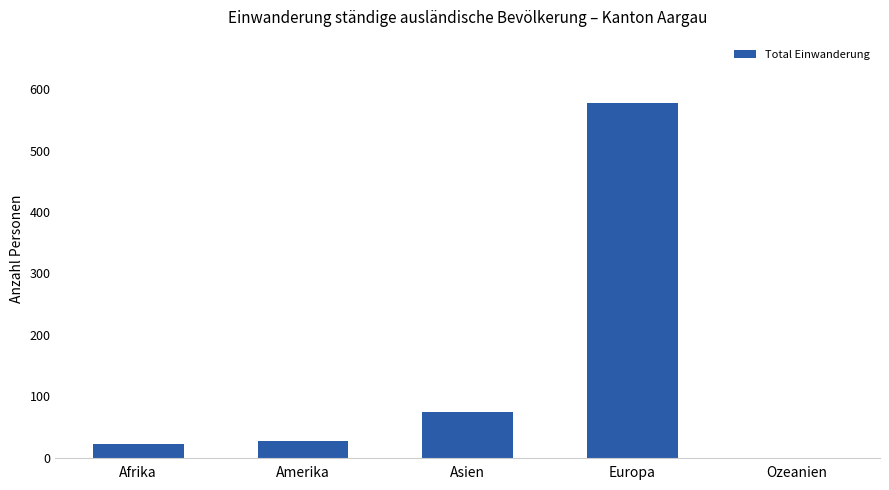

Are the bars grouped side by side (vs. stacked)?

No